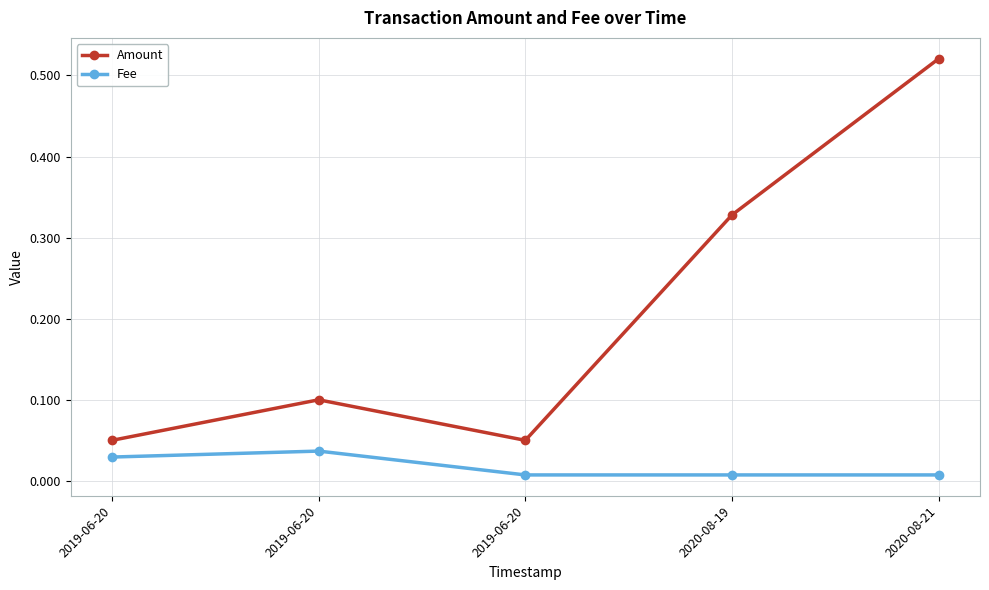

What is the highest value of the Amount series?

0.5